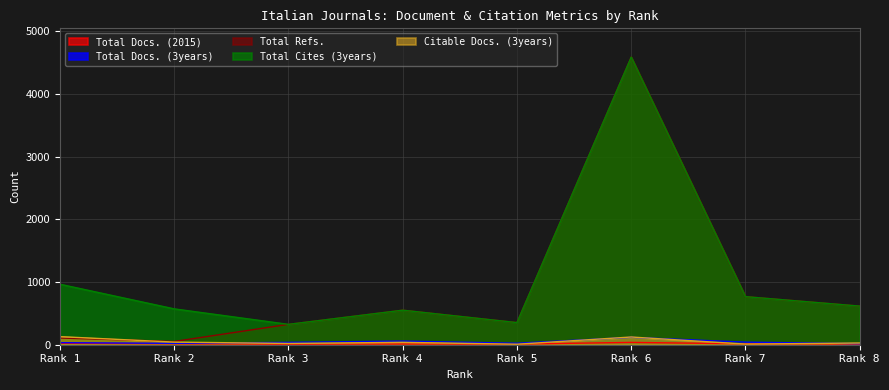

What is the value of the Total Refs. point at the 8th from the left?

616